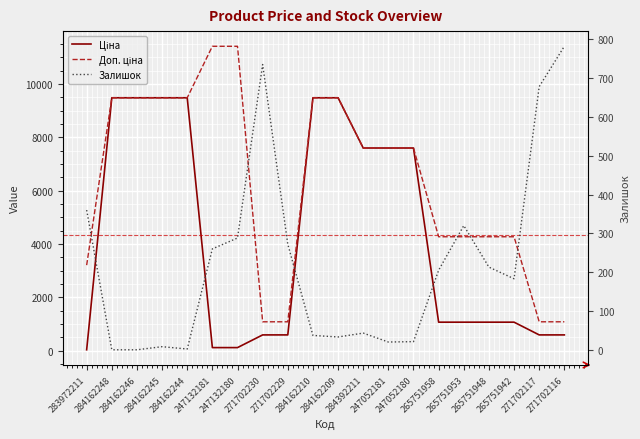

What is the difference between the maximum and minimum values in the Доп. ціна series?

10328.3